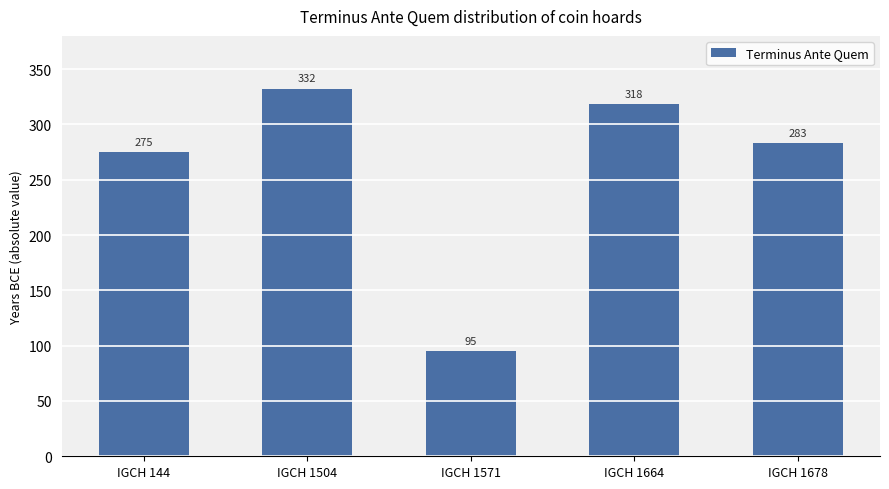

Reading right to left, extract all data points from this chart.

IGCH 1678=283	IGCH 1664=318	IGCH 1571=95	IGCH 1504=332	IGCH 144=275